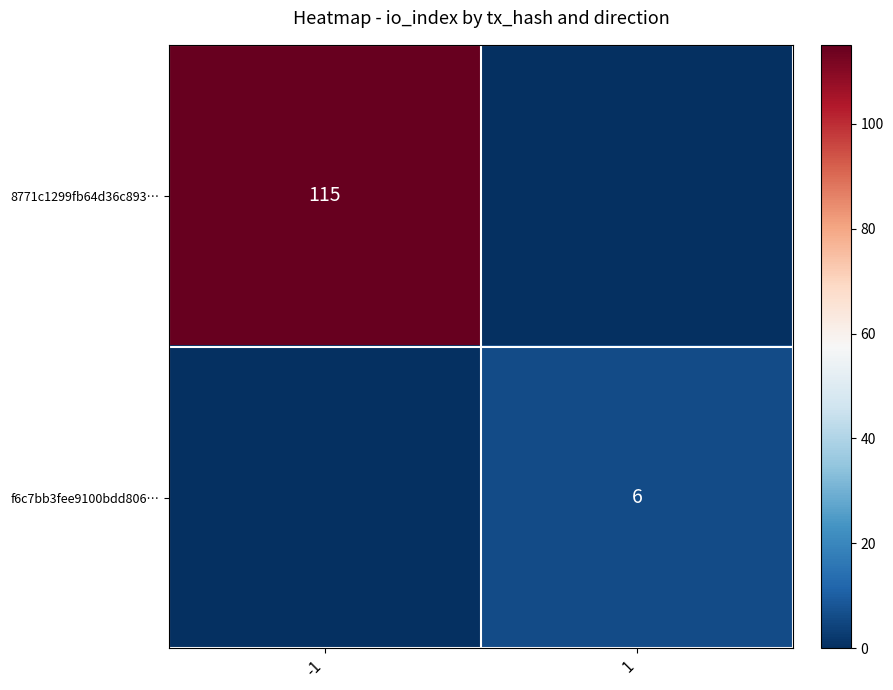

True or false: 8771c1299fb64d36c893… has a value of 49 at -1.

False